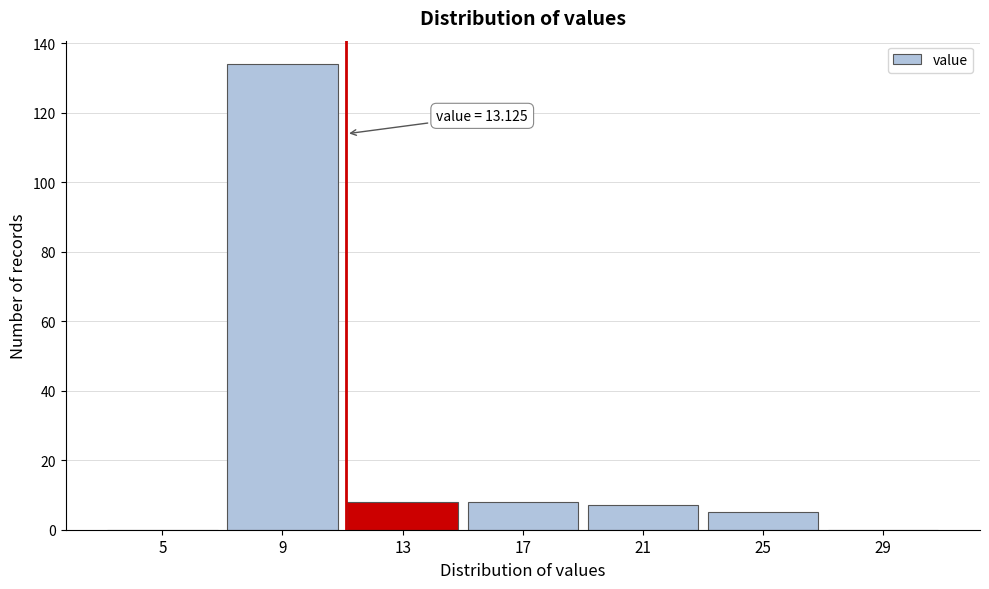

Reading right to left, transcribe all the data shown in this chart.

29=0	25=5	21=7	17=8	13=8	9=134	5=0